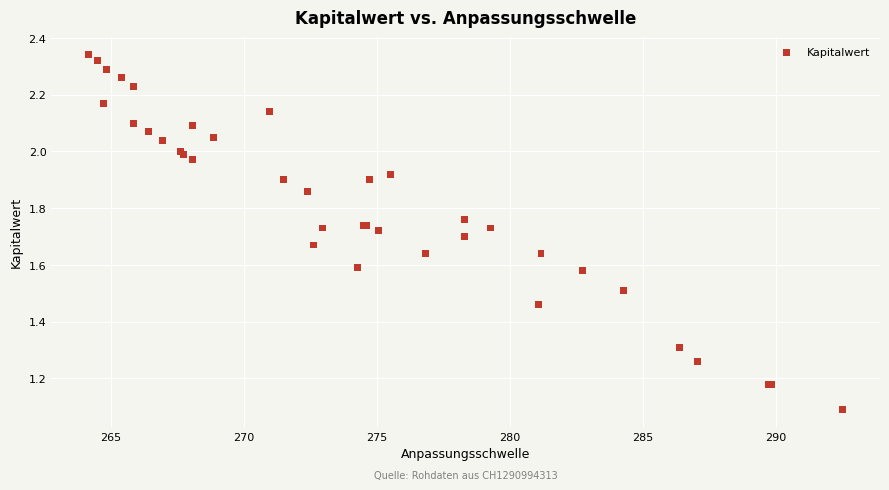

What Y value in the scatter plot is closest to 1?

1.1